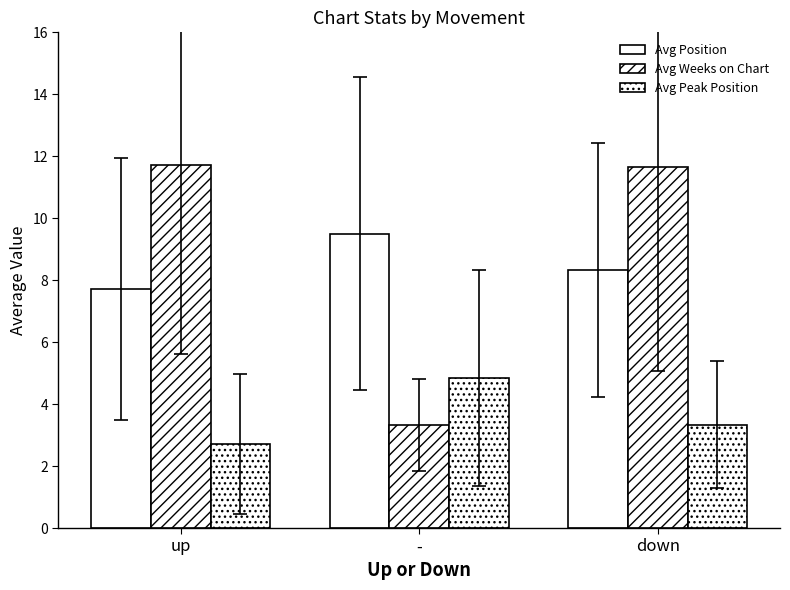

Which series changed the most between up and -?

Avg Weeks on Chart